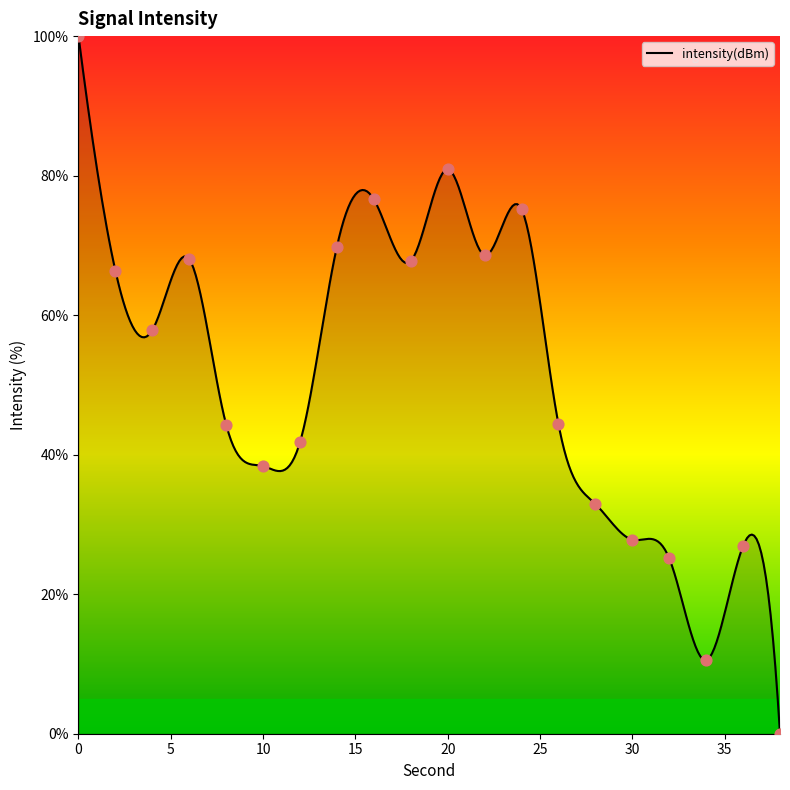

Which has a higher value, 18 or 10?

18